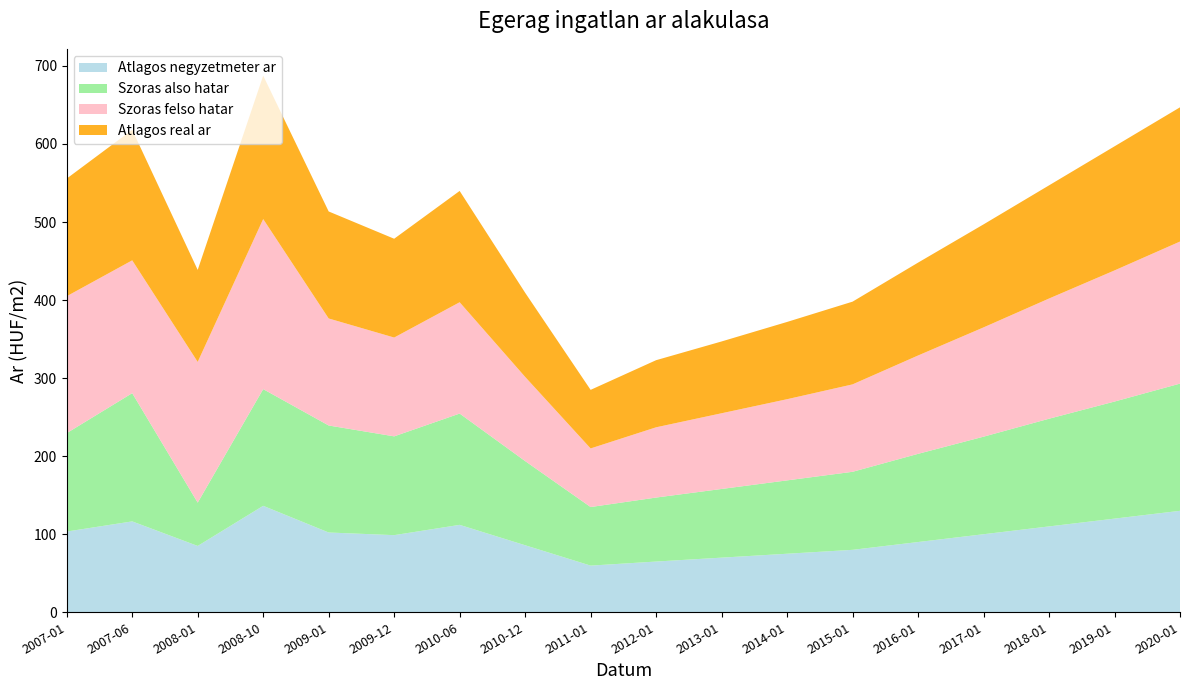

Reading left to right, what are all the values shown in this chart?

Atlagos negyzetmeter ar: 2007-01=103434	2007-06=116445	2008-01=84989	2008-10=136389	2009-01=102222	2009-12=98816	2010-06=112000	2010-12=85891	2011-01=59782	2012-01=65000	2013-01=70000	2014-01=75000	2015-01=80000	2016-01=90000	2017-01=100000	2018-01=110000	2019-01=120000	2020-01=130000
Szoras also hatar: 2007-01=126100	2007-06=164320	2008-01=55524	2008-10=149544	2009-01=137112	2009-12=126595	2010-06=142619	2010-12=107851	2011-01=75067	2012-01=82000	2013-01=88000	2014-01=94000	2015-01=100000	2016-01=113000	2017-01=125000	2018-01=138000	2019-01=150000	2020-01=163000
Szoras felso hatar: 2007-01=175412	2007-06=170162	2008-01=180260	2008-10=217896	2009-01=137112	2009-12=126595	2010-06=142619	2010-12=107851	2011-01=75067	2012-01=90000	2013-01=97000	2014-01=104000	2015-01=112000	2016-01=126000	2017-01=140000	2018-01=154000	2019-01=168000	2020-01=182000
Atlagos real ar: 2007-01=150756	2007-06=167241	2008-01=117892	2008-10=183720	2009-01=137112	2009-12=126595	2010-06=142619	2010-12=107851	2011-01=75067	2012-01=86000	2013-01=92000	2014-01=99000	2015-01=106000	2016-01=119000	2017-01=132000	2018-01=145000	2019-01=159000	2020-01=172000